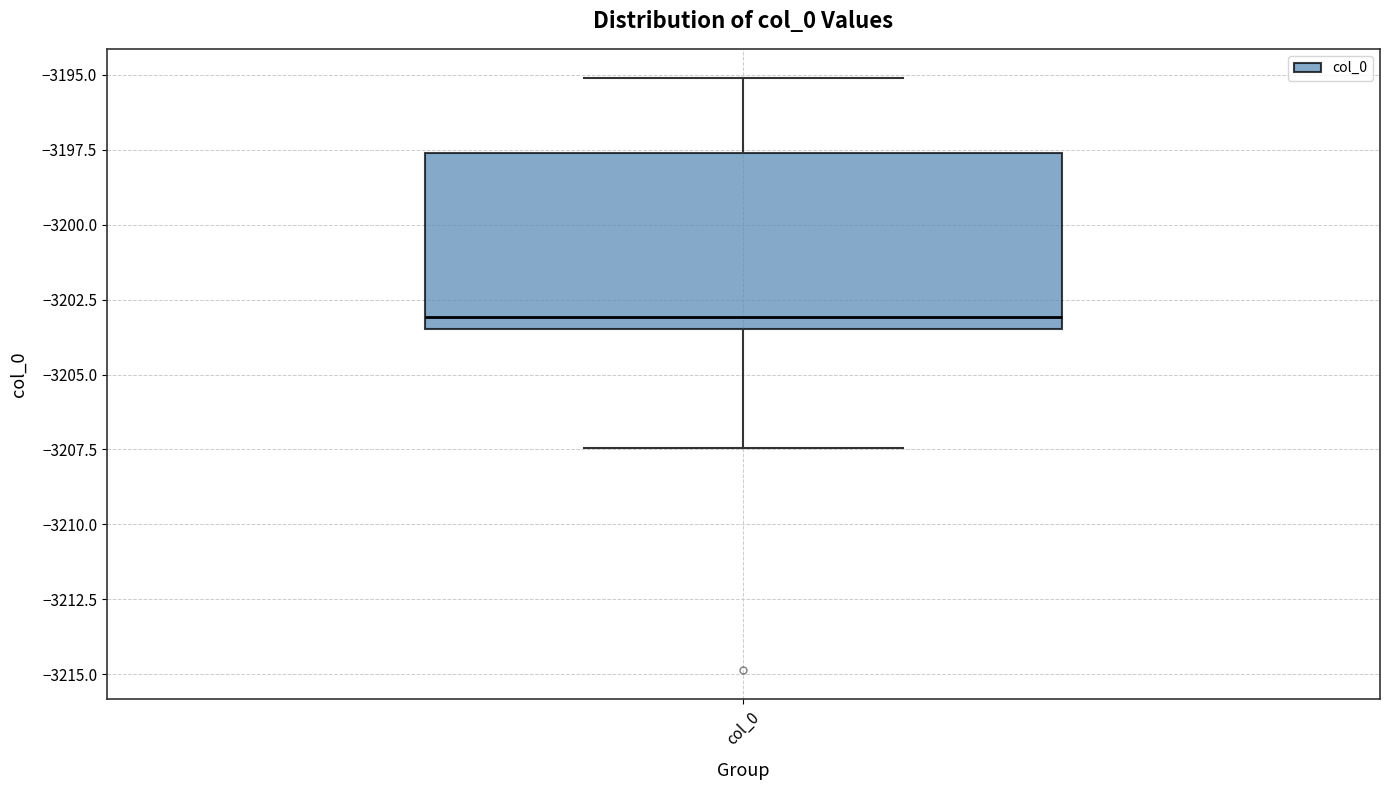

Transcribe this box plot: give where the median line is, the range the box spans, and where the two whiskers end, as read against the y-axis. The values are not printed on the chart, so give them approximately, as read against the axis.

median -3203.0, box -3203.5 to -3197.5, whiskers -3207.5 to -3195.0